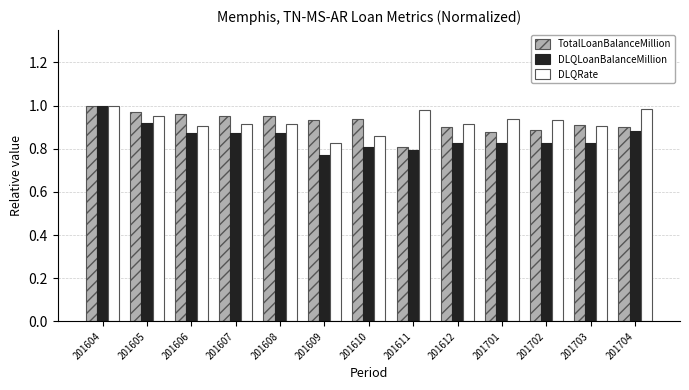

Is it true that DLQRate equals 0.3 at 201609?

False